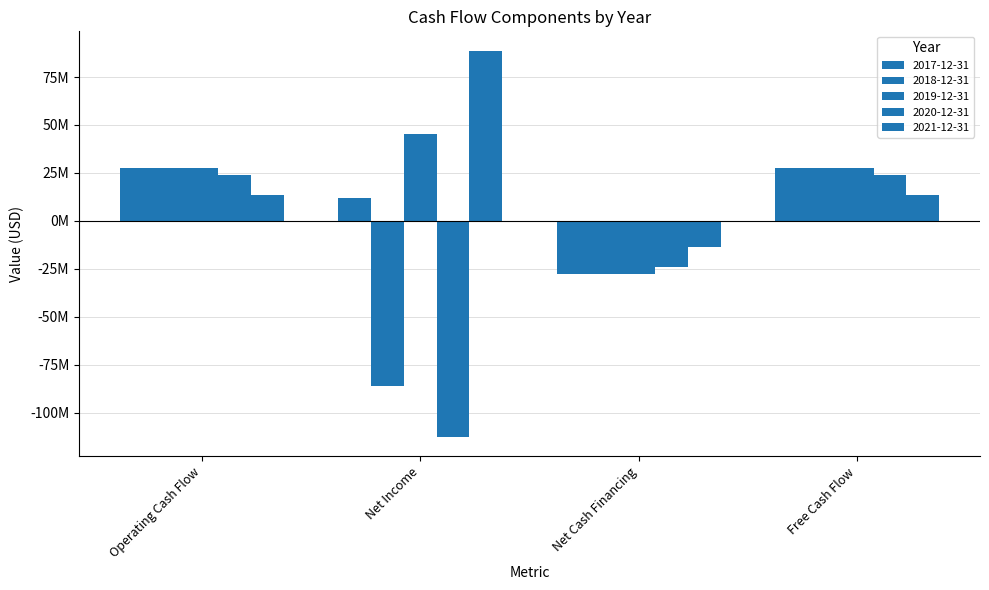

What is the highest value of the 2017-12-31 series?

27783200